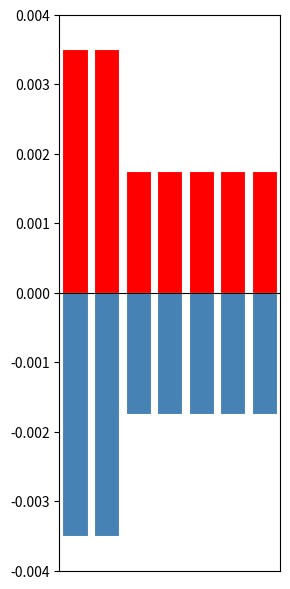

Is it true that فراوانی (معکوس) equals -0.0 at 5?

False